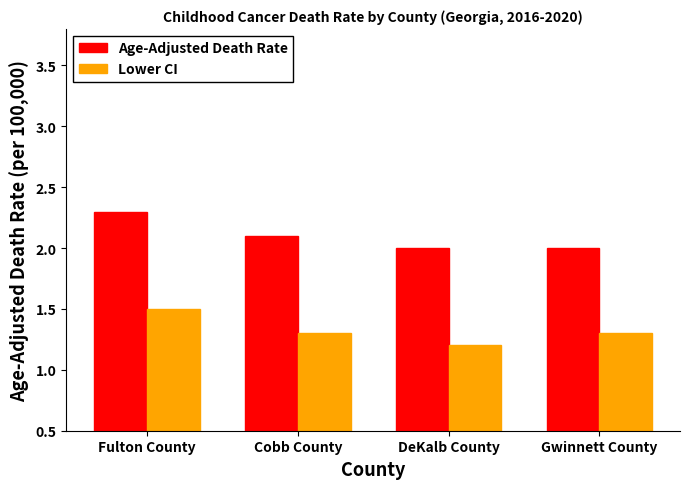

How many Age-Adjusted Death Rate values are between 2 and 3?

4